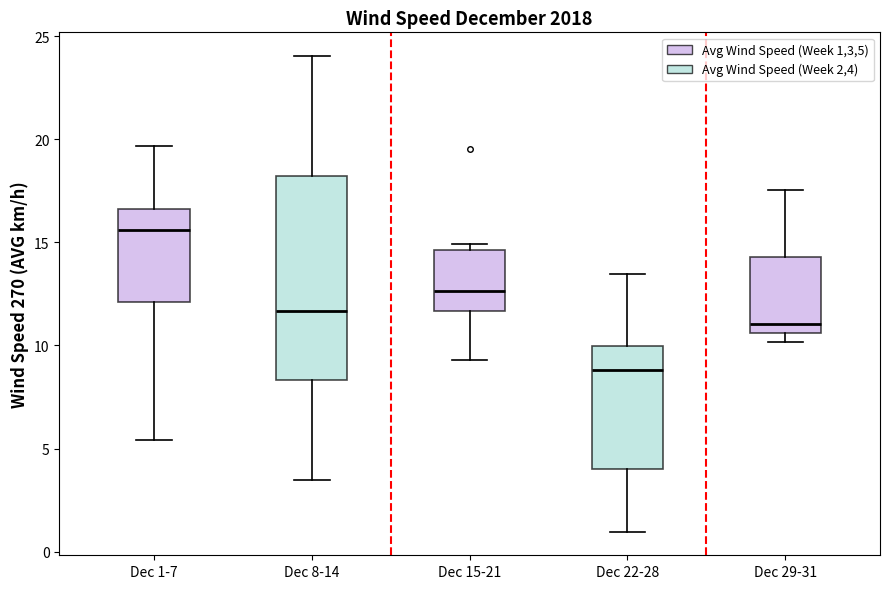

Reading left to right, read every box against the y-axis: the position of its median line, the range the box covers, and the ends of its whiskers. The values are not printed on the chart, so give them approximately, as read against the axis.

Dec 1-7: median 15.5, box 12.0 to 16.5, whiskers 5.5 to 19.5
Dec 8-14: median 11.5, box 8.5 to 18.0, whiskers 3.5 to 24.0
Dec 15-21: median 12.5, box 11.5 to 14.5, whiskers 9.5 to 15.0
Dec 22-28: median 9.0, box 4.0 to 10.0, whiskers 1.0 to 13.5
Dec 29-31: median 11.0, box 10.5 to 14.5, whiskers 10.0 to 17.5